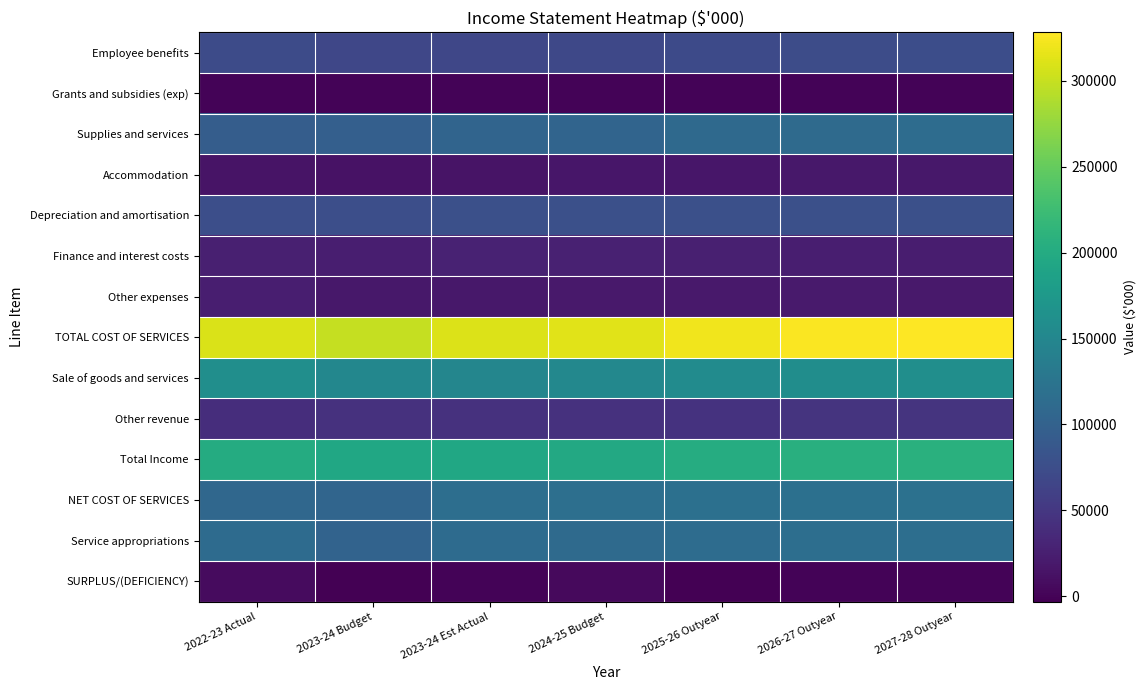

List the series in order of their peak value, lowest first.

Grants and subsidies (exp), SURPLUS/(DEFICIENCY), Accommodation, Other expenses, Finance and interest costs, Other revenue, Employee benefits, Depreciation and amortisation, Supplies and services, Service appropriations, NET COST OF SERVICES, Sale of goods and services, Total Income, TOTAL COST OF SERVICES